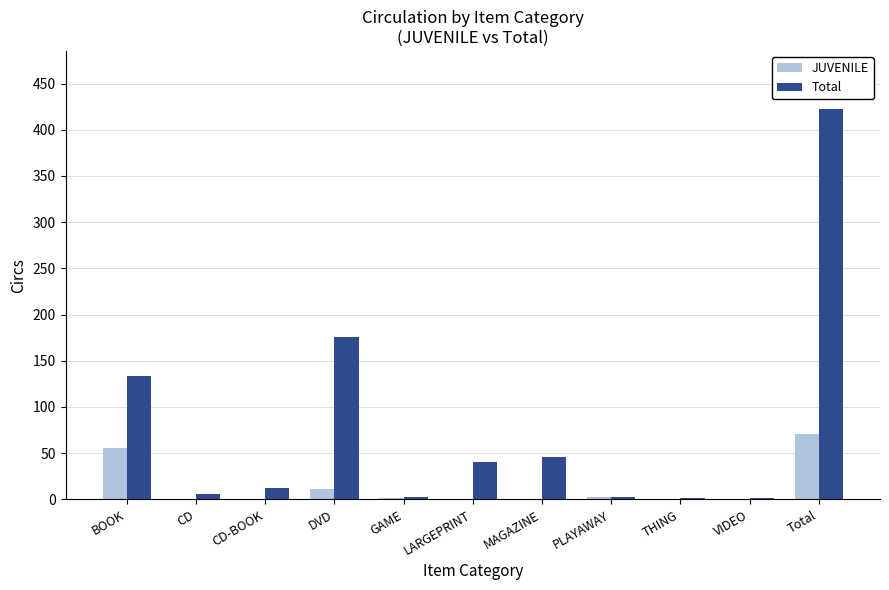

What is the highest value of the Total series?

422